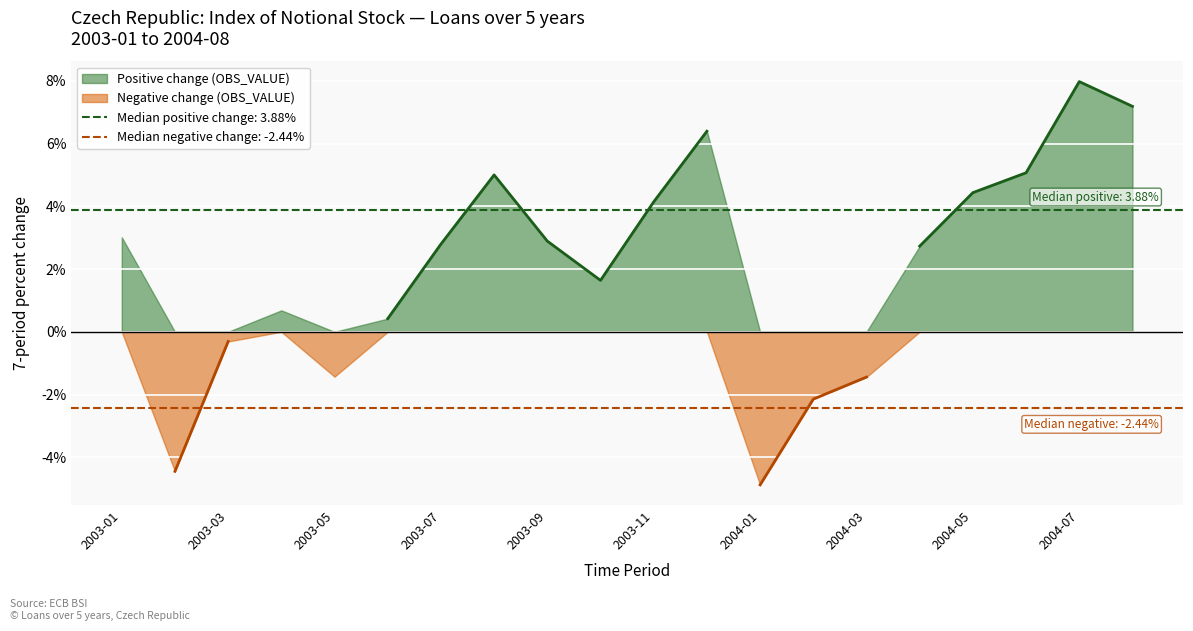

How many interior local peaks (higher than both neighbors) does the data have?

4